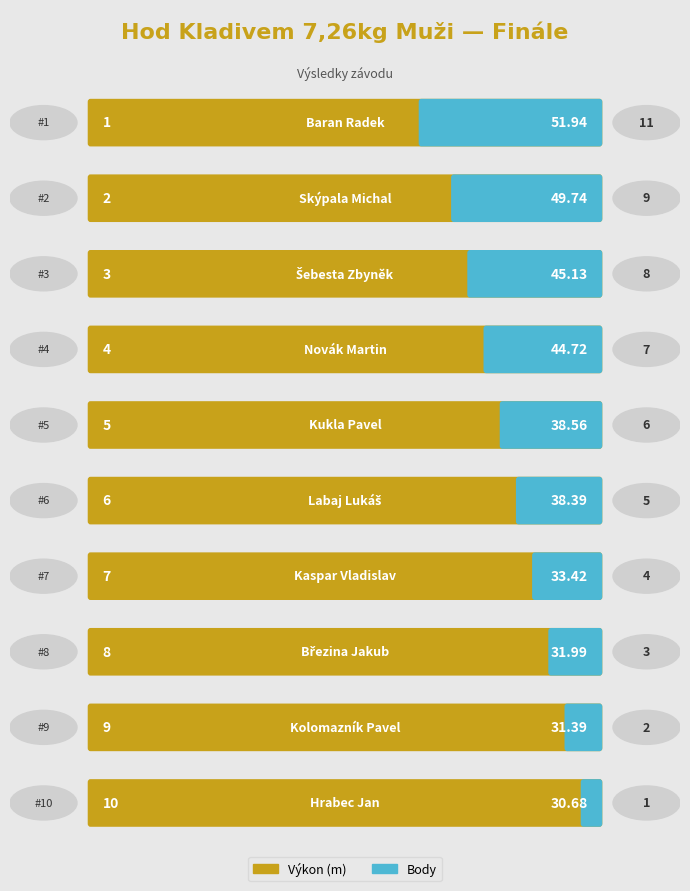

Reading left to right, transcribe all the data shown in this chart.

Pořadí: Baran Radek=1	Skýpala Michal=2	Šebesta Zbyněk=3	Novák Martin=4	Kukla Pavel=5	Labaj Lukáš=6	Kaspar Vladislav=7	Březina Jakub=8	Kolomazník Pavel=9	Hrabec Jan=10
Body: Baran Radek=11	Skýpala Michal=9	Šebesta Zbyněk=8	Novák Martin=7	Kukla Pavel=6	Labaj Lukáš=5	Kaspar Vladislav=4	Březina Jakub=3	Kolomazník Pavel=2	Hrabec Jan=1